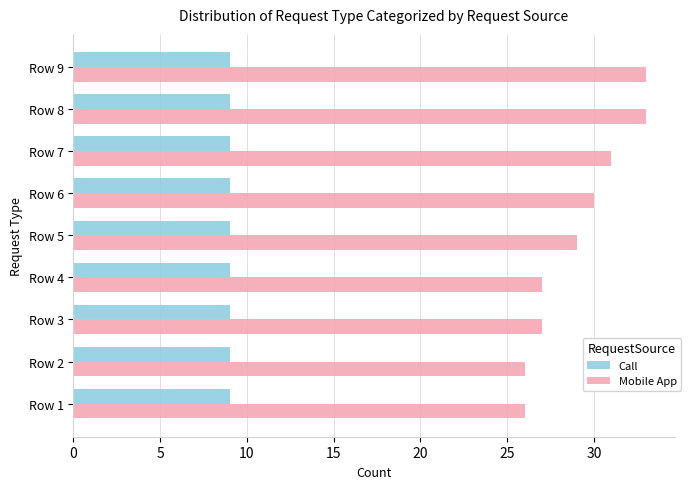

Is it true that Call equals 5 at Row 3?

False